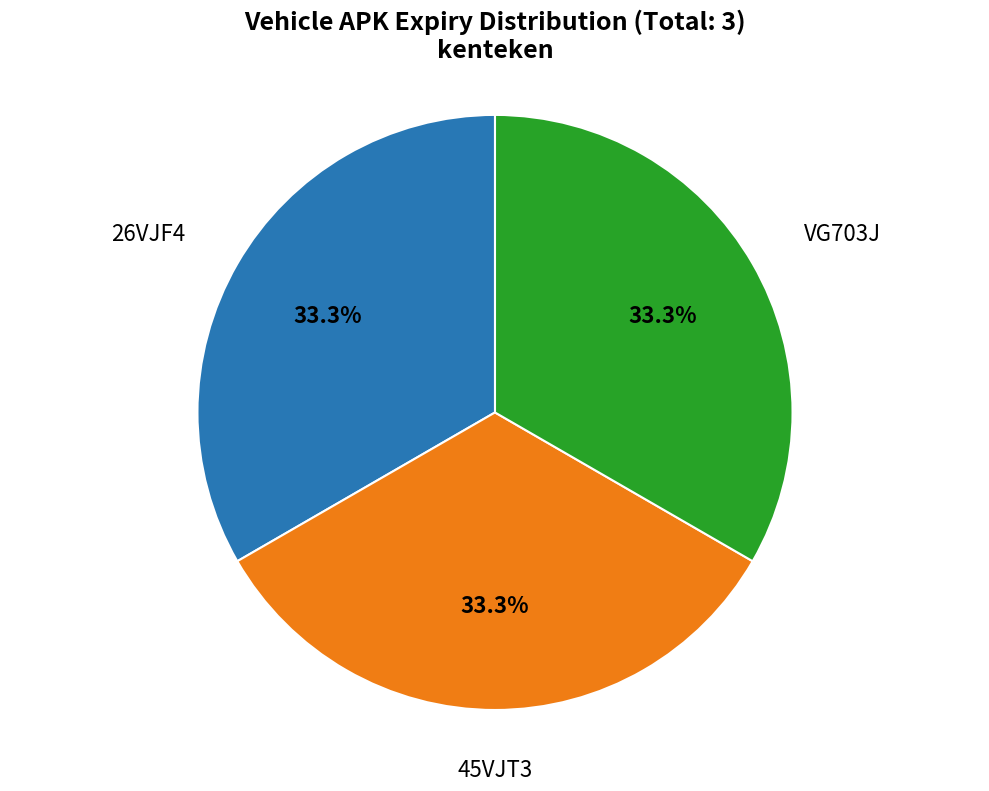

Count the number of slices in the pie.

3